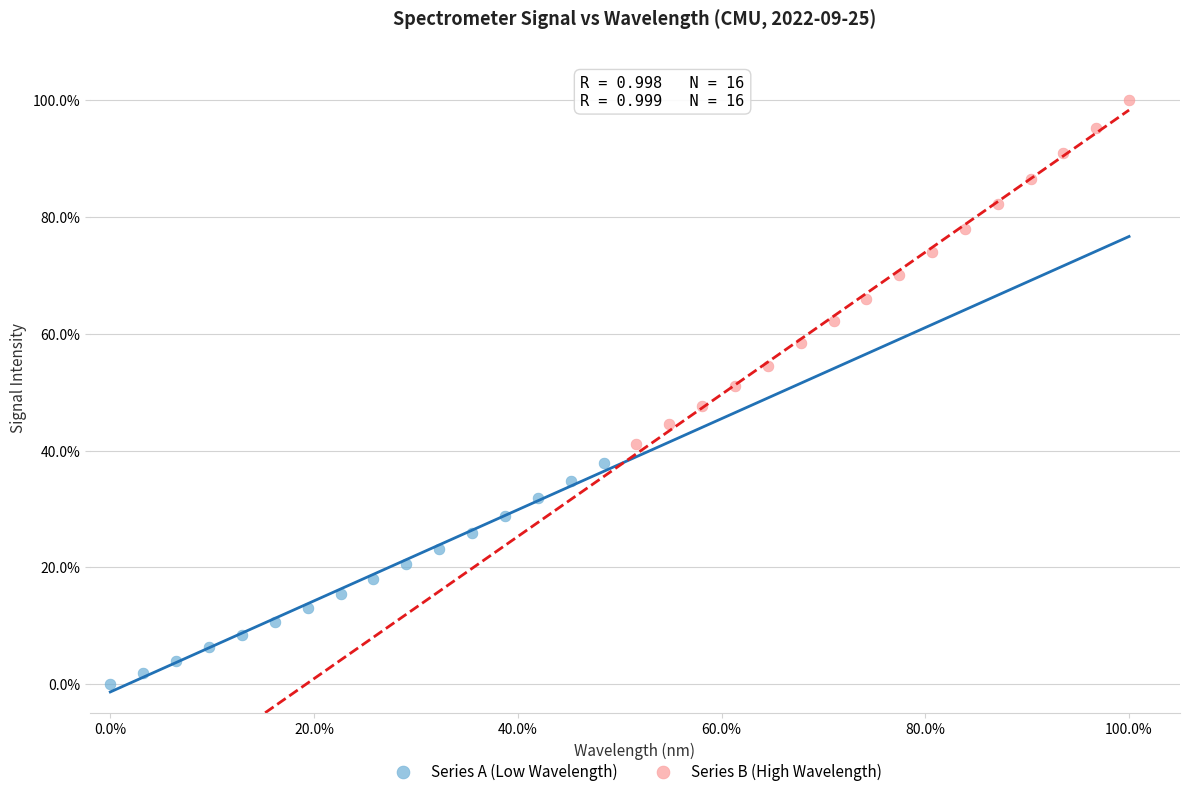

Which series reaches the maximum Y coordinate?

Series B (High Wavelength)